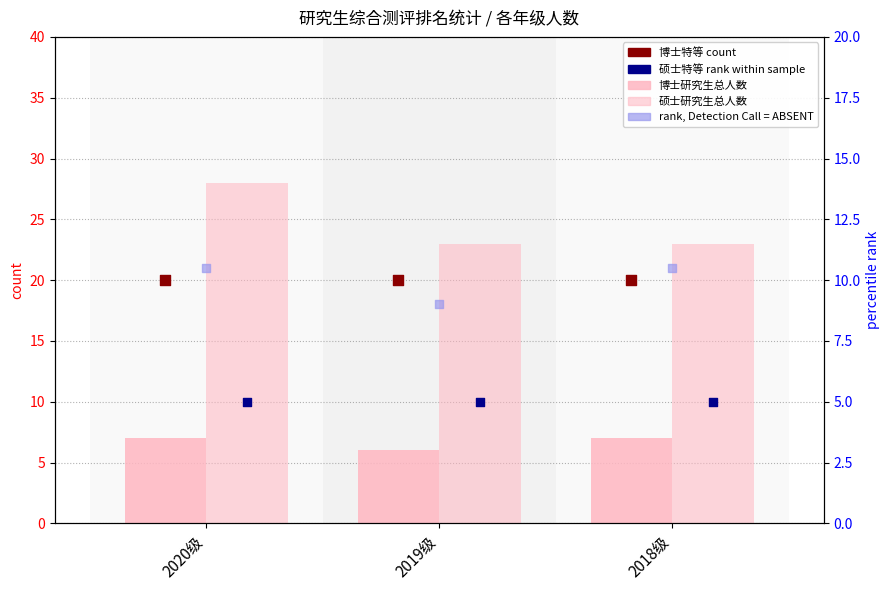

Is the value of 博士研究生总人数 at 2019级 greater than the value of 硕士研究生总人数 at 2020级?

No